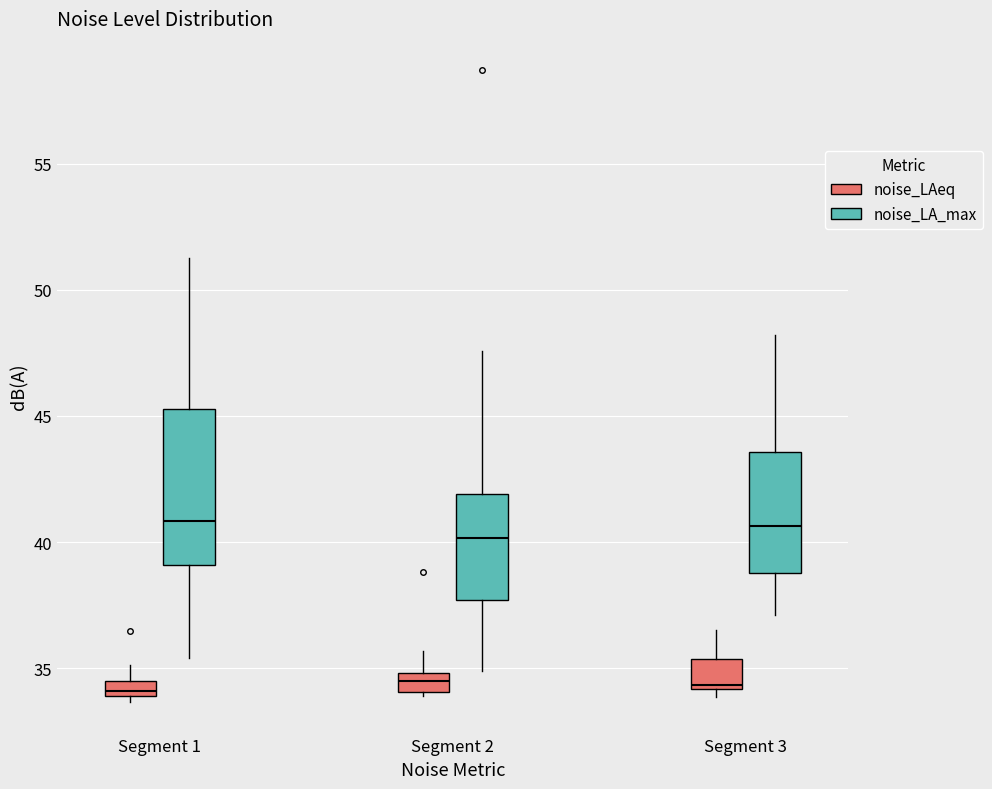

Which box is the tallest, from its lower edge to its upper edge?

Segment 1 (noise_LA_max)